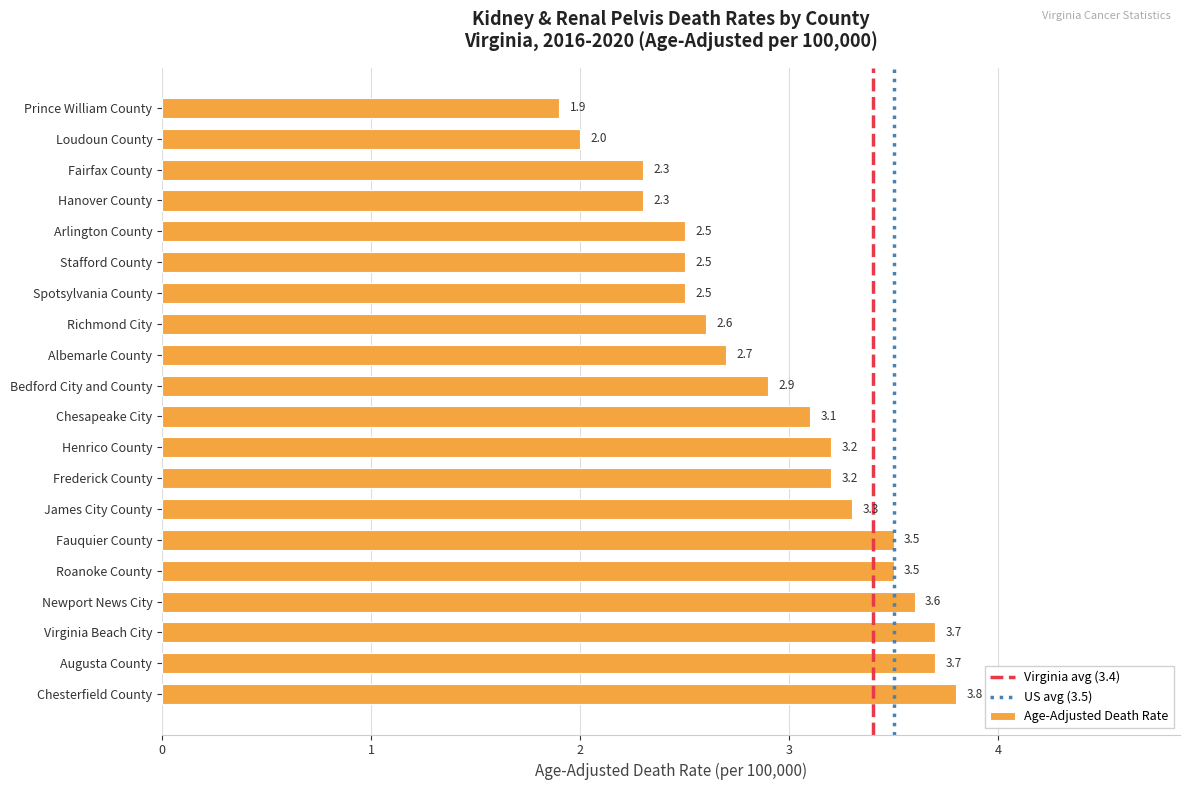

Does the chart contain any negative values?

No